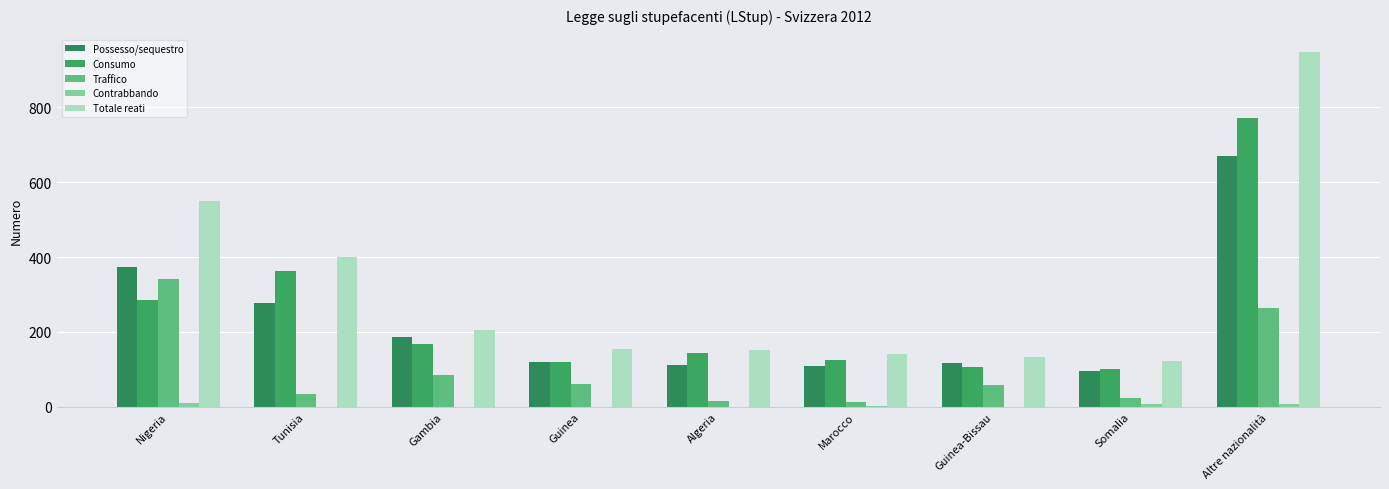

Which series has the widest spread of values?

Totale reati